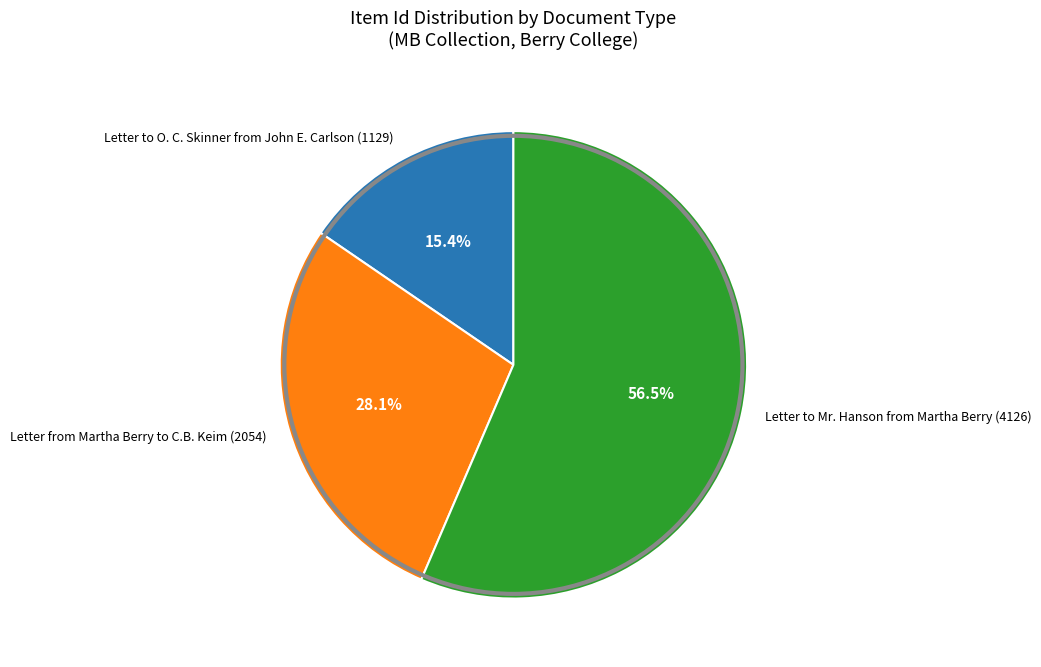

What is the ratio of the value at Letter from Martha Berry to C.B. Keim (2054) to the value at Letter to O. C. Skinner from John E. Carlson (1129)?

1.8